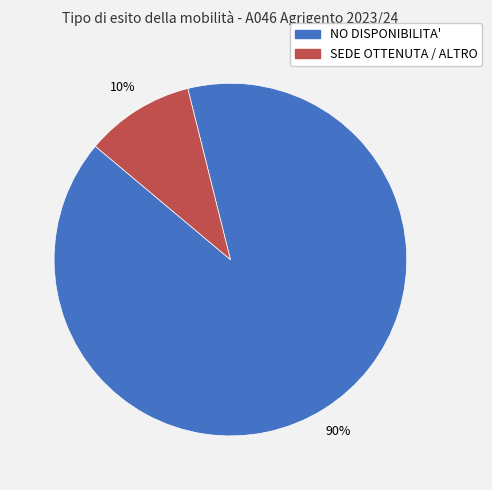

True or false: NO DISPONIBILITA' accounts for 90% of the total.

True